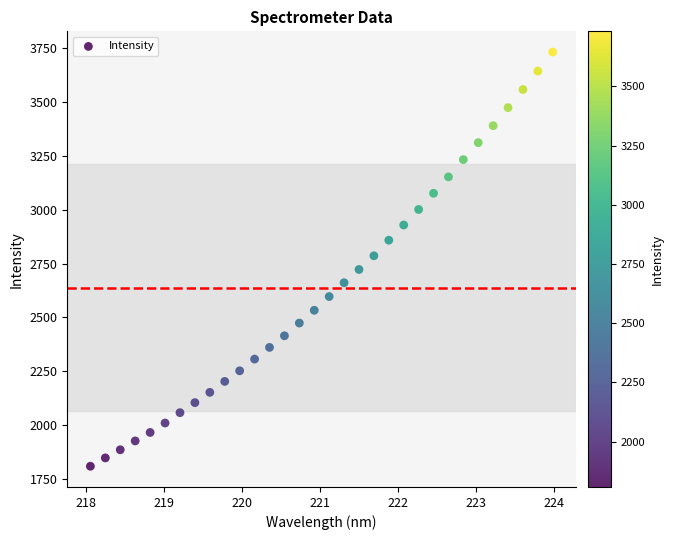

What is the range of X values (max minus min)?

5.9